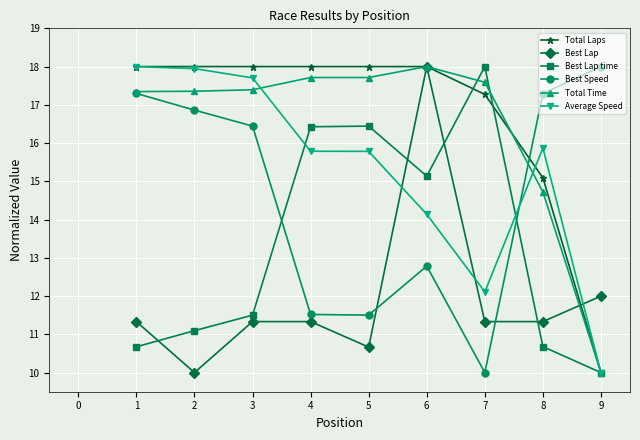

At how many categories does at least one series exceed 16?

9